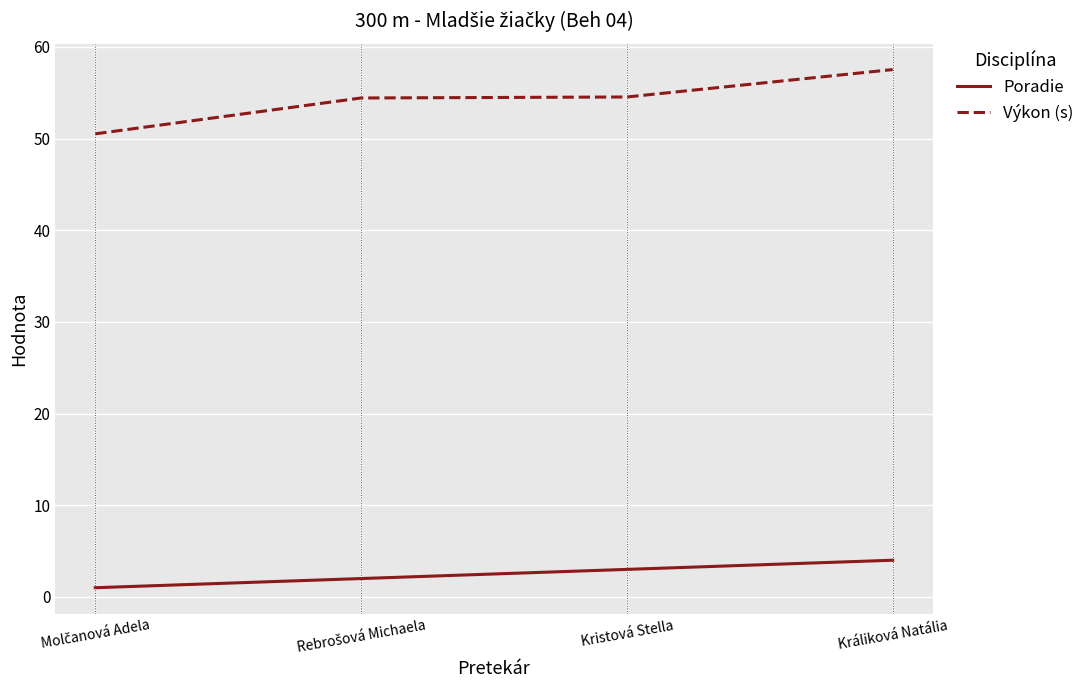

Which series has the largest total across all categories?

Výkon (s)